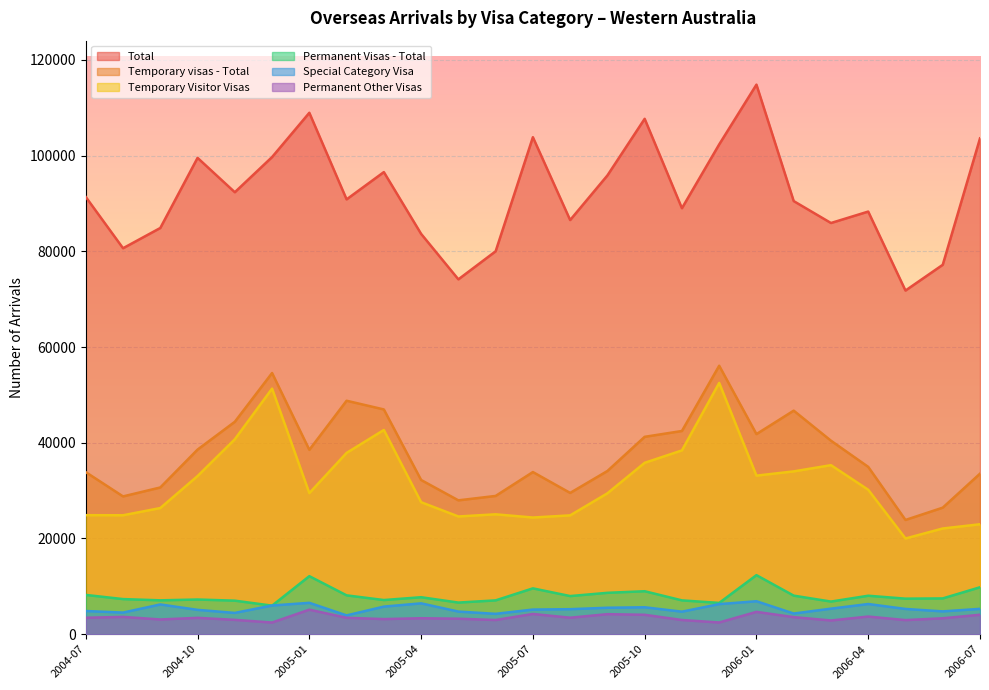

What is the total value across all series at 2005-10?

203400